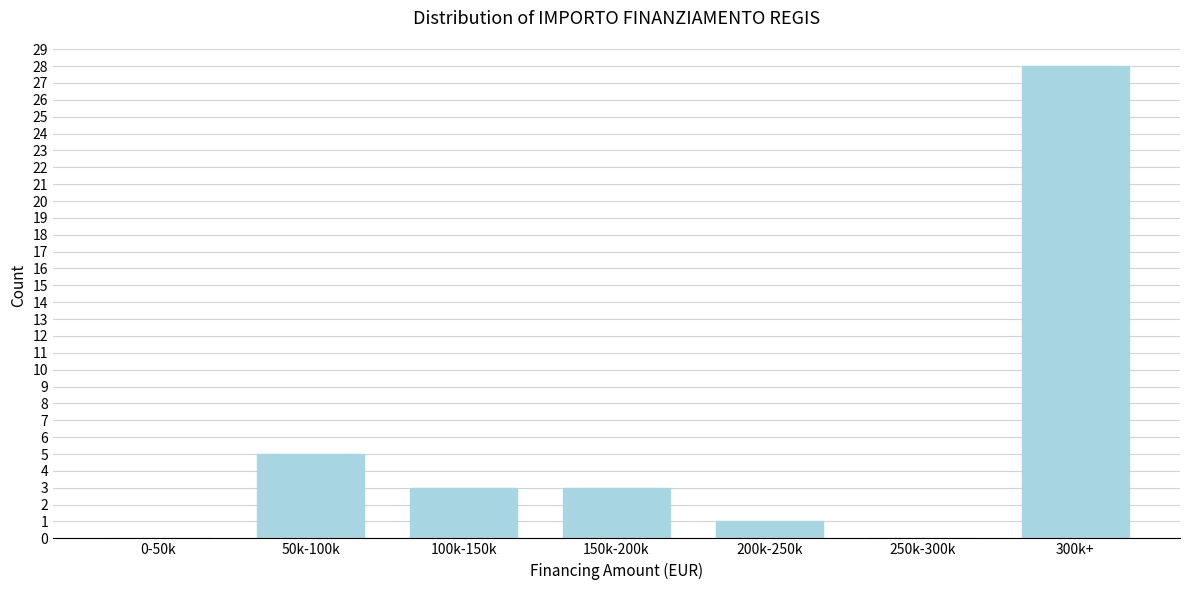

Reading right to left, transcribe all the data shown in this chart.

300k+=28	250k-300k=0	200k-250k=1	150k-200k=3	100k-150k=3	50k-100k=5	0-50k=0